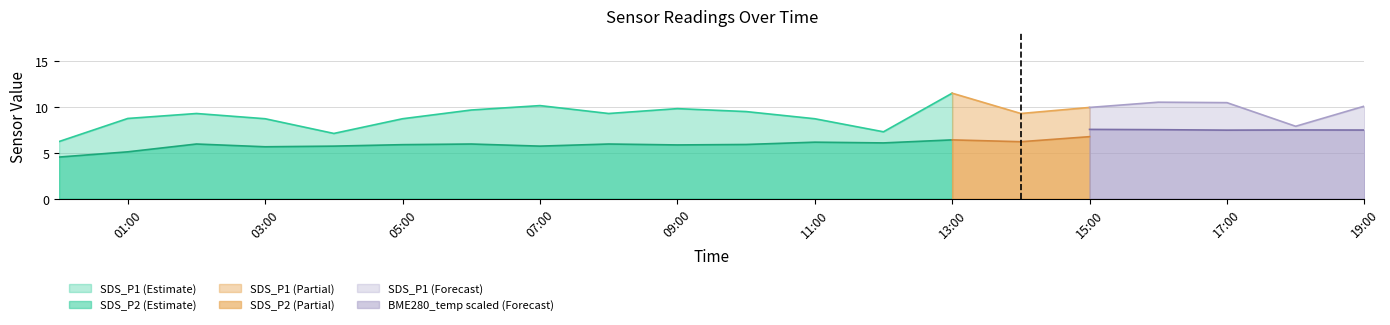

Between 2021/08/16 12:00 and 2021/08/16 17:00, which is larger?

2021/08/16 17:00